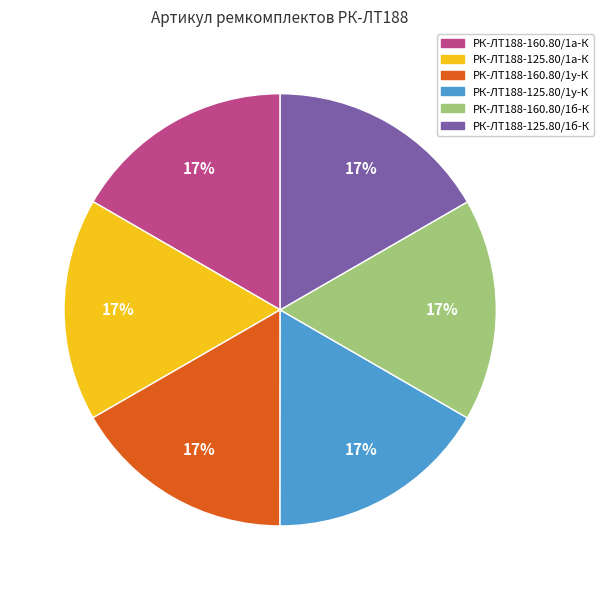

True or false: РК-ЛТ188-125.80/1у-К accounts for 17% of the total.

True